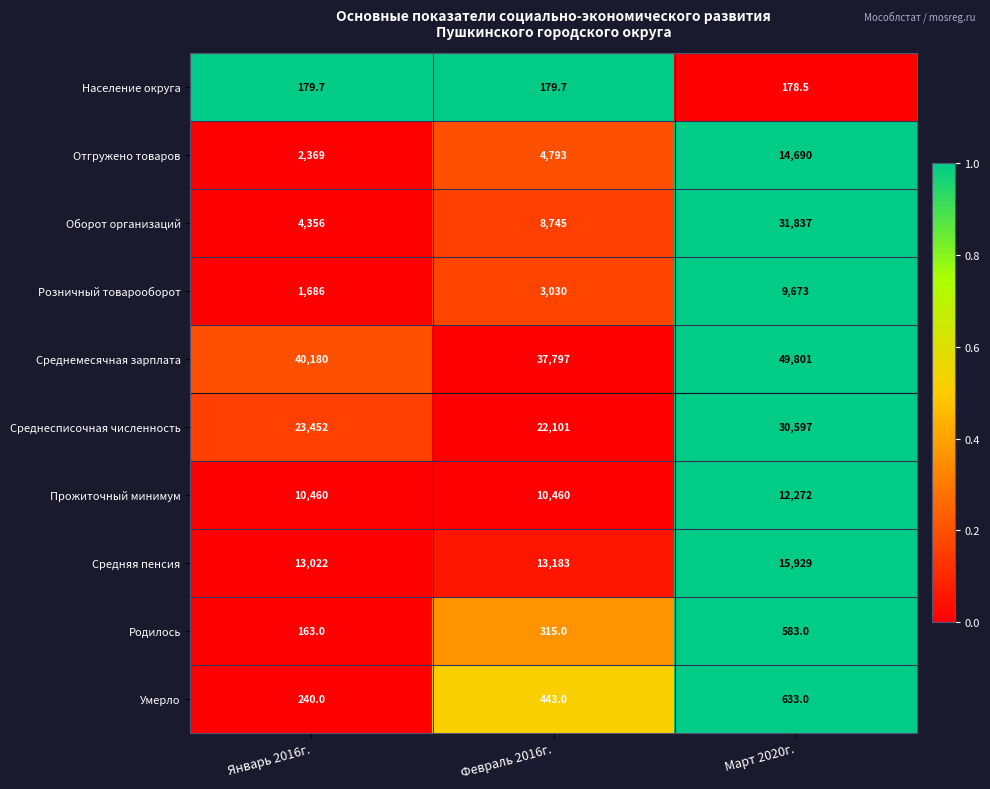

Is it true that Розничный товарооборот equals 9673.0 at Март 2020г.?

True